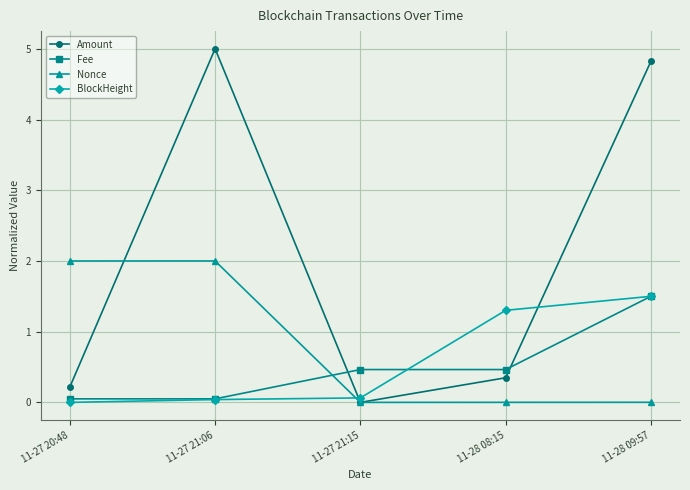

Is it true that Nonce equals 3.3 at 11-27 21:06?

False